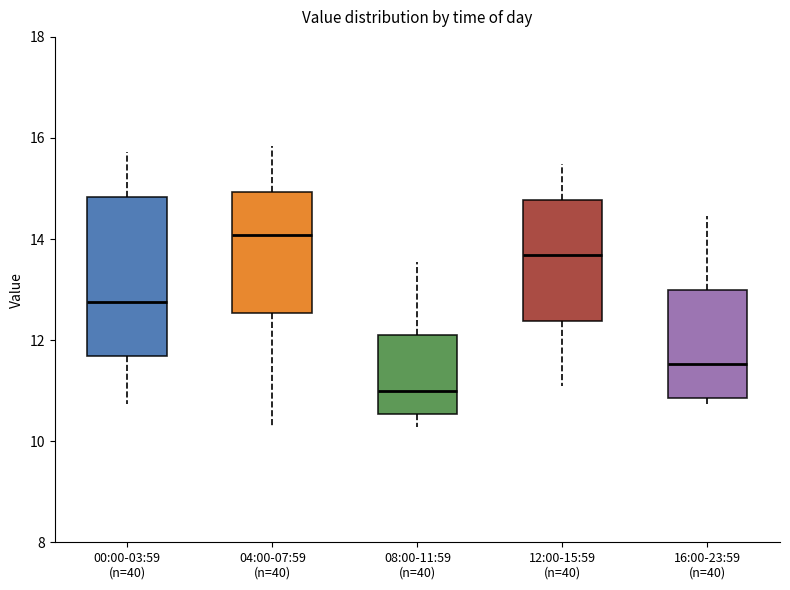

Where is the lower edge of the box for 00:00-03:59 (n=40) on the y-axis? The values are not printed on the chart, so give them approximately, as read against the axis.

11.6